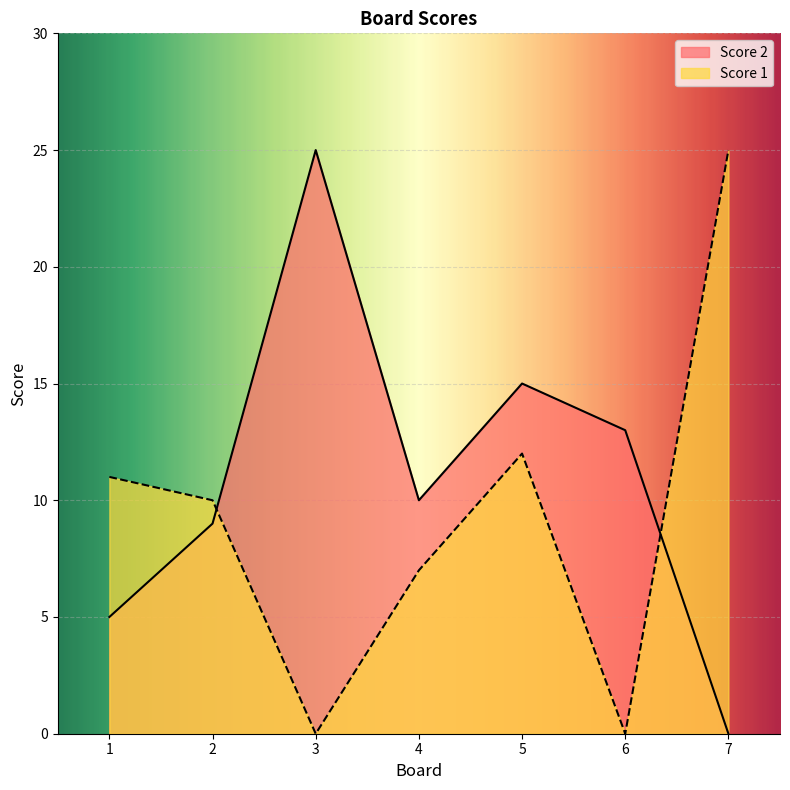

What is the value of the Score 2 point at the 1st from the left?

5